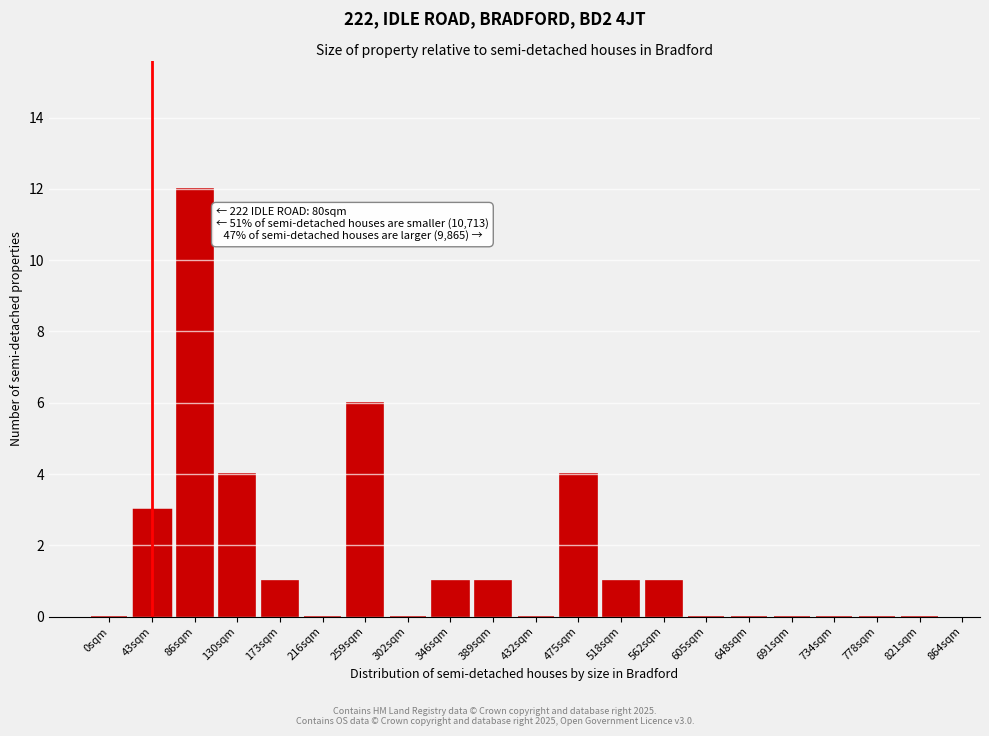

Reading left to right, list all the values displayed in this chart.

0sqm=0	43sqm=3	86sqm=12	130sqm=4	173sqm=1	216sqm=0	259sqm=6	302sqm=0	346sqm=1	389sqm=1	432sqm=0	475sqm=4	518sqm=1	562sqm=1	605sqm=0	648sqm=0	691sqm=0	734sqm=0	778sqm=0	821sqm=0